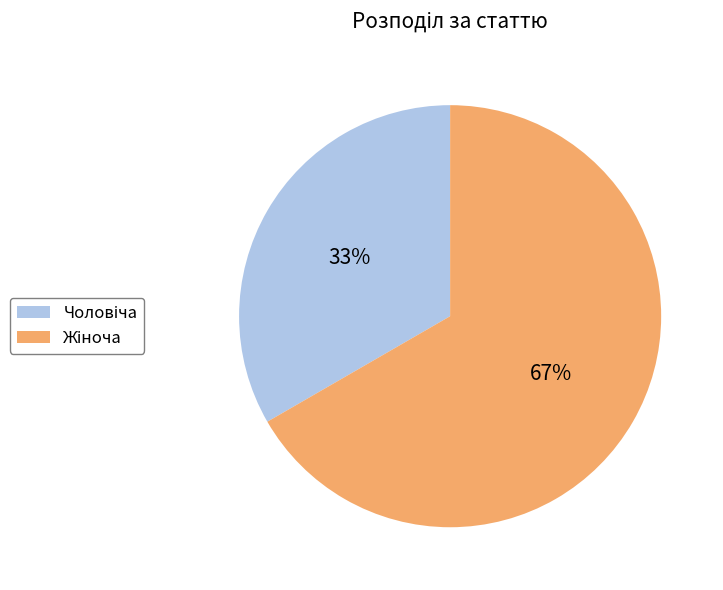

Does any single category account for the majority?

Yes